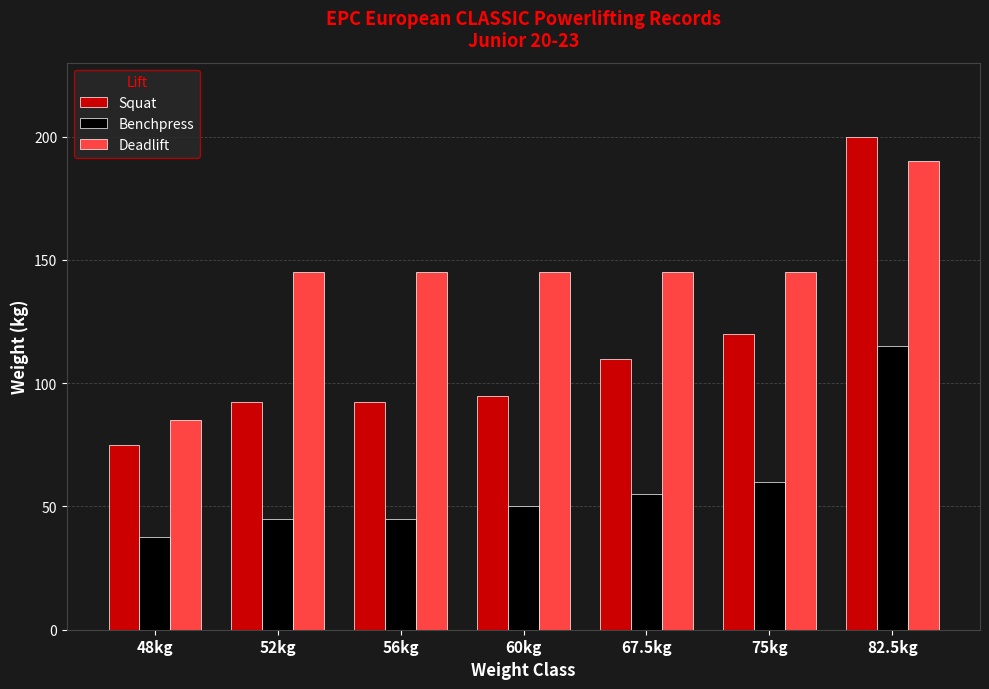

Rank the series by their average value, from lowest to highest.

Benchpress, Squat, Deadlift